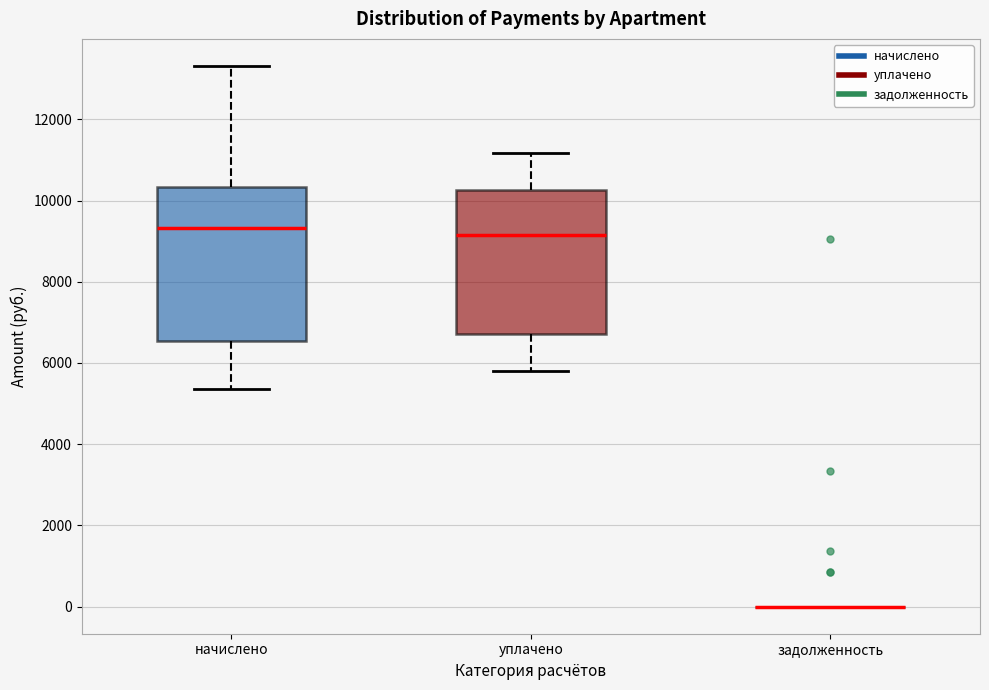

Reading left to right, read every box against the y-axis: the position of its median line, the range the box covers, and the ends of its whiskers. The values are not printed on the chart, so give them approximately, as read against the axis.

начислено: median 9400, box 6600 to 10400, whiskers 5400 to 13400
уплачено: median 9200, box 6800 to 10200, whiskers 5800 to 11200
задолженность: box collapsed to a line at 0, whiskers 0 to 0